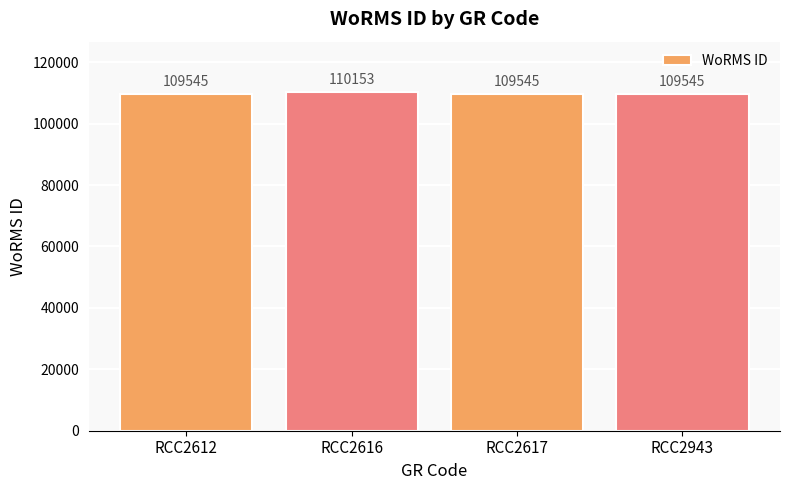

Read the value at RCC2617.

109545